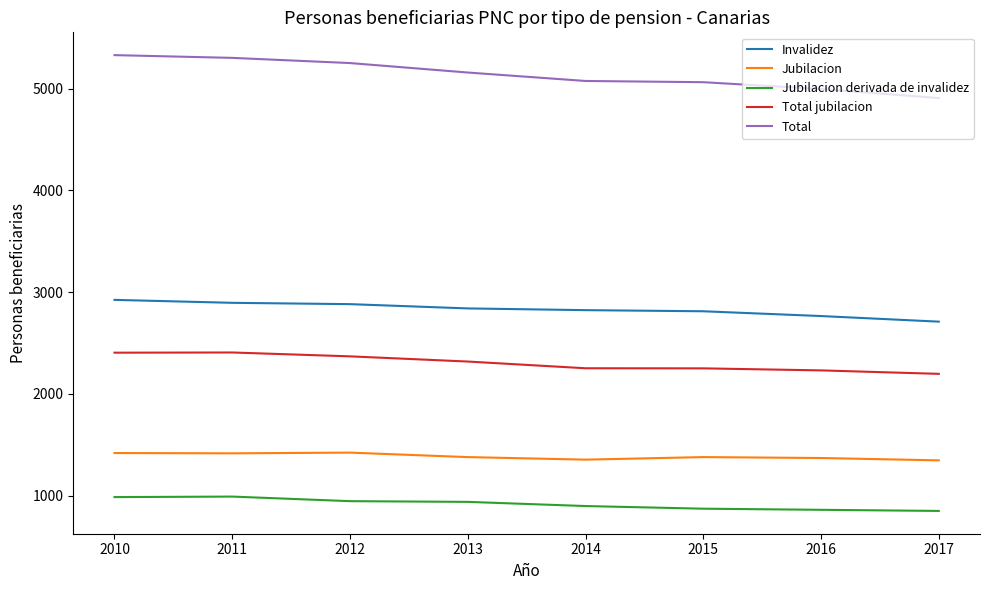

True or false: Invalidez and Jubilacion cross at least once.

False